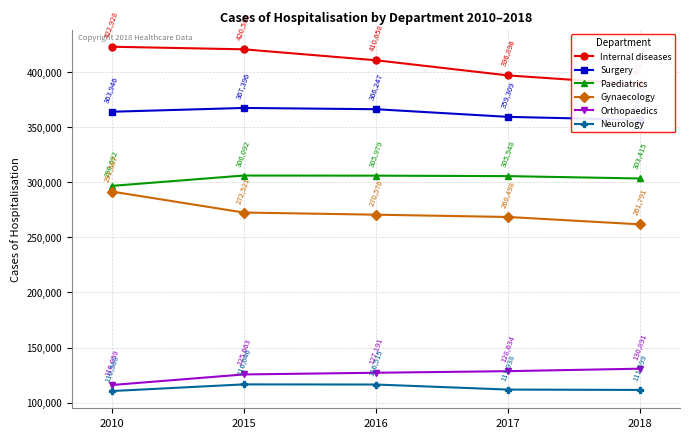

The value of Orthopaedics at 2016 is 88879. True or false?

False